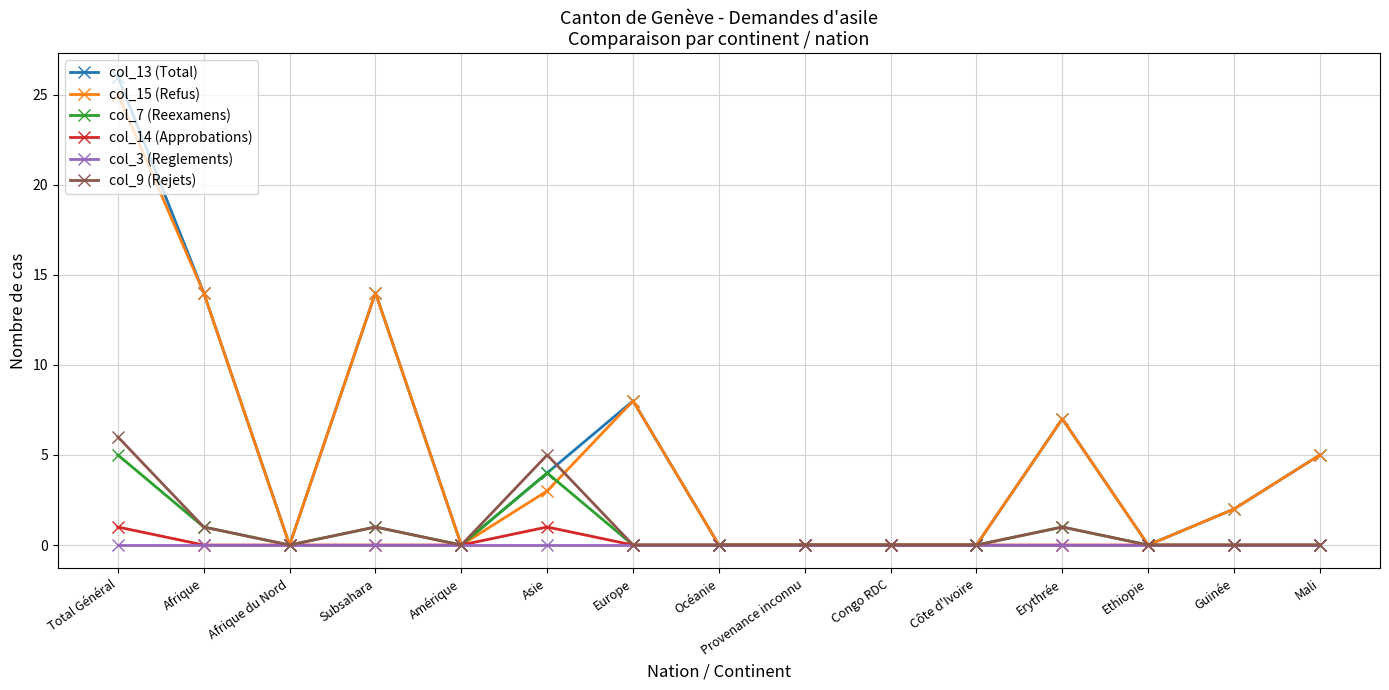

What is the difference between the maximum and minimum values in the col_14 (Approbations) series?

1